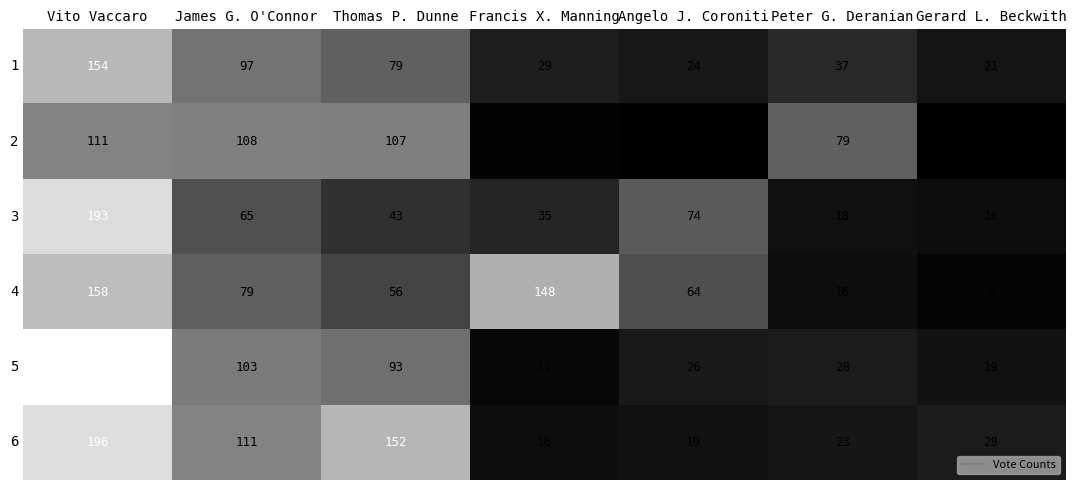

What is the smallest value displayed?

4